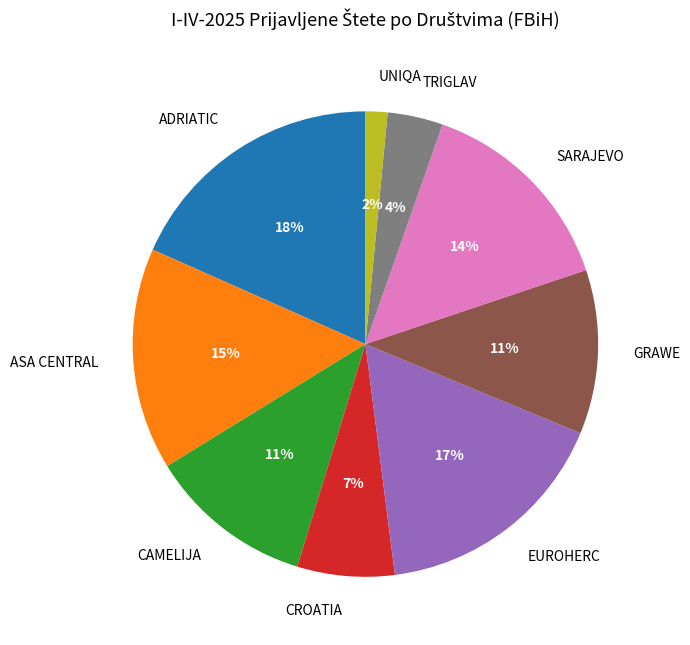

How many slices are in this pie chart?

9